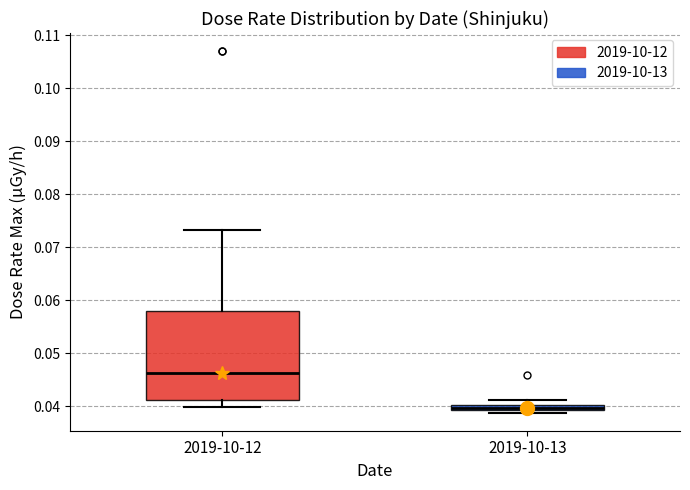

Where is the lower edge of the box for 2019-10-13 on the y-axis? The values are not printed on the chart, so give them approximately, as read against the axis.

0.039